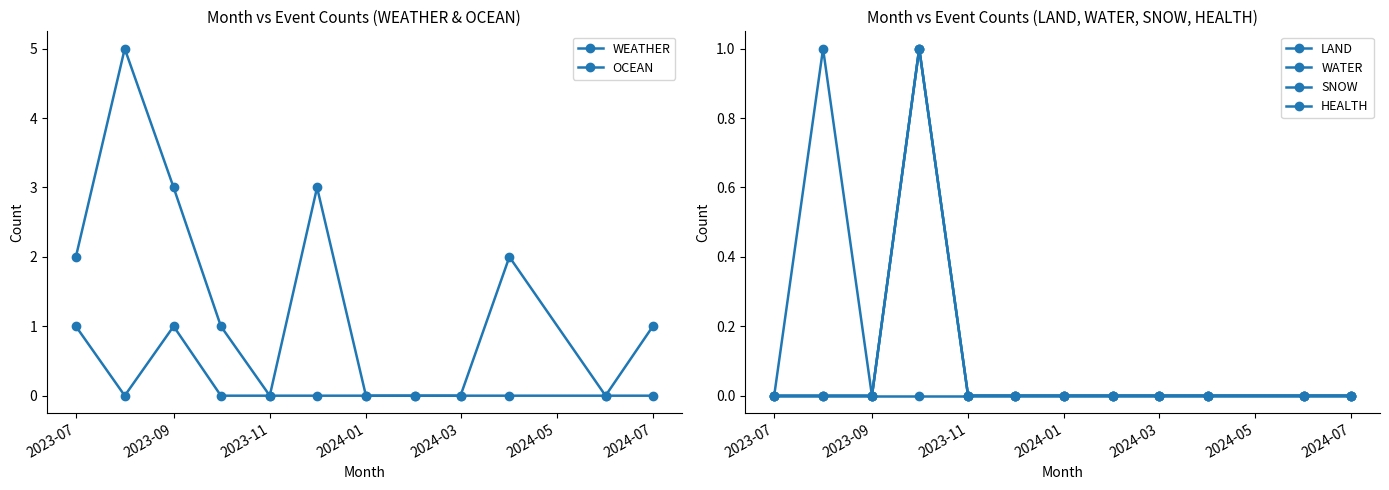

The OCEAN series shows 3 at 2024-03. True or false?

False